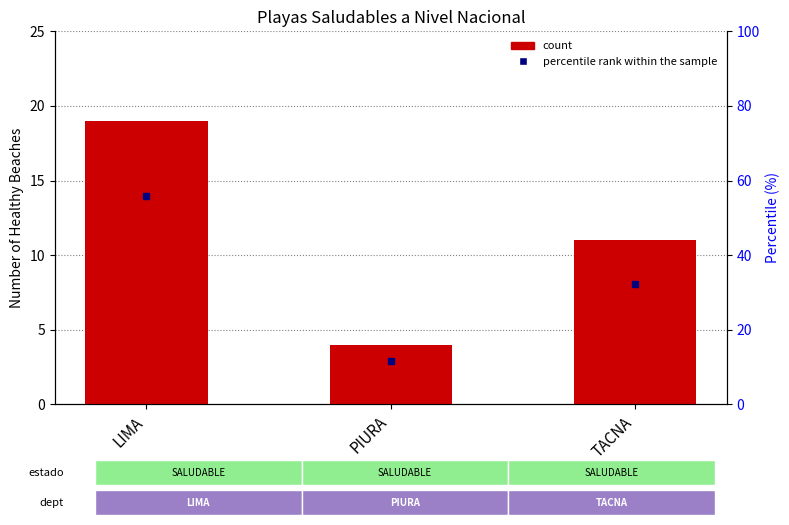

Which series has the widest spread of values?

percentile rank within sample